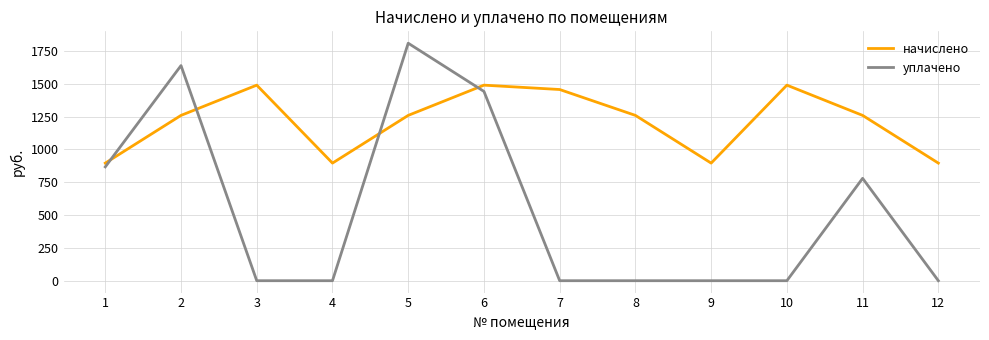

True or false: уплачено has a value of 498.5 at 1.

False